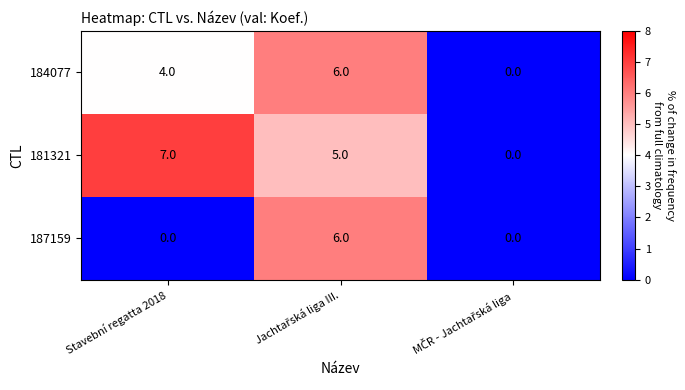

Is it true that 184077 equals 4 at Stavební regatta 2018?

True